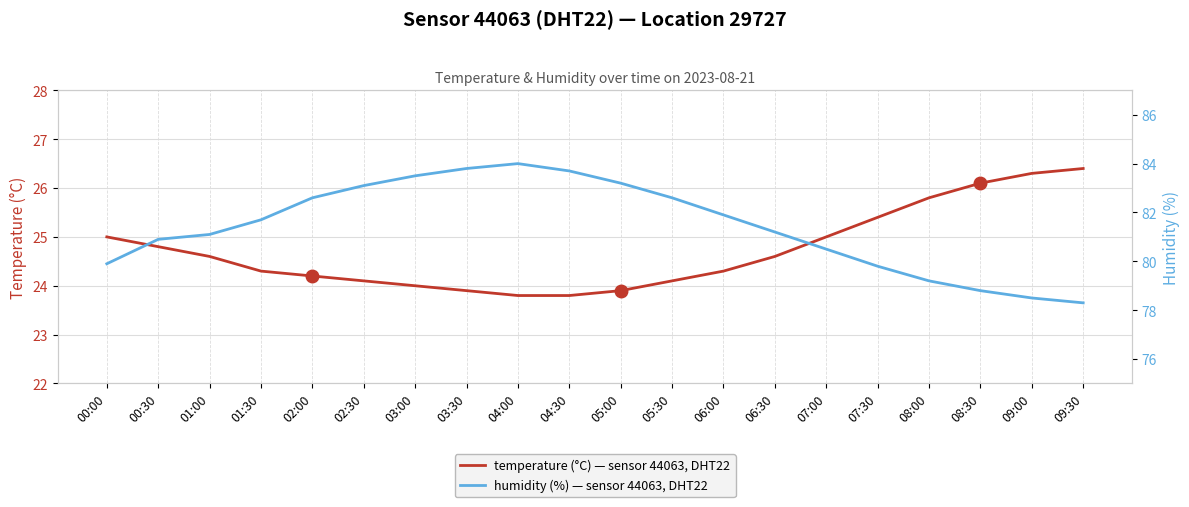

At how many categories does at least one series exceed 42?

20